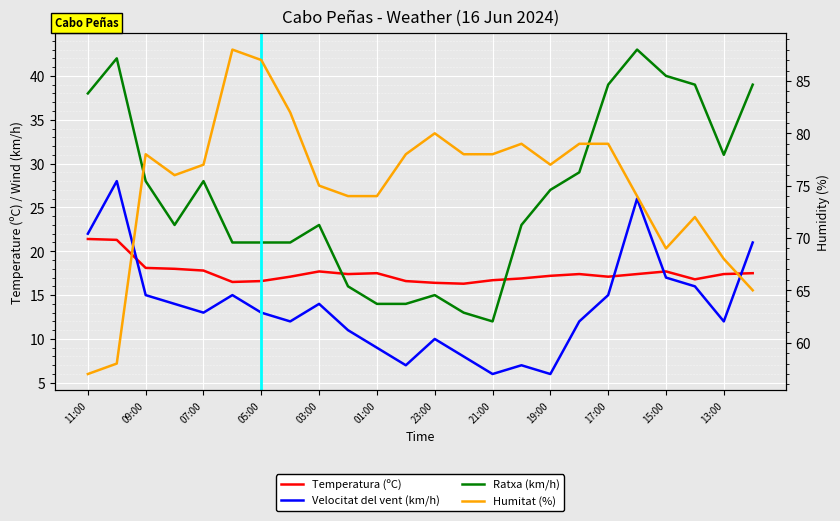

What is the total value across all series at 02:00?

118.4